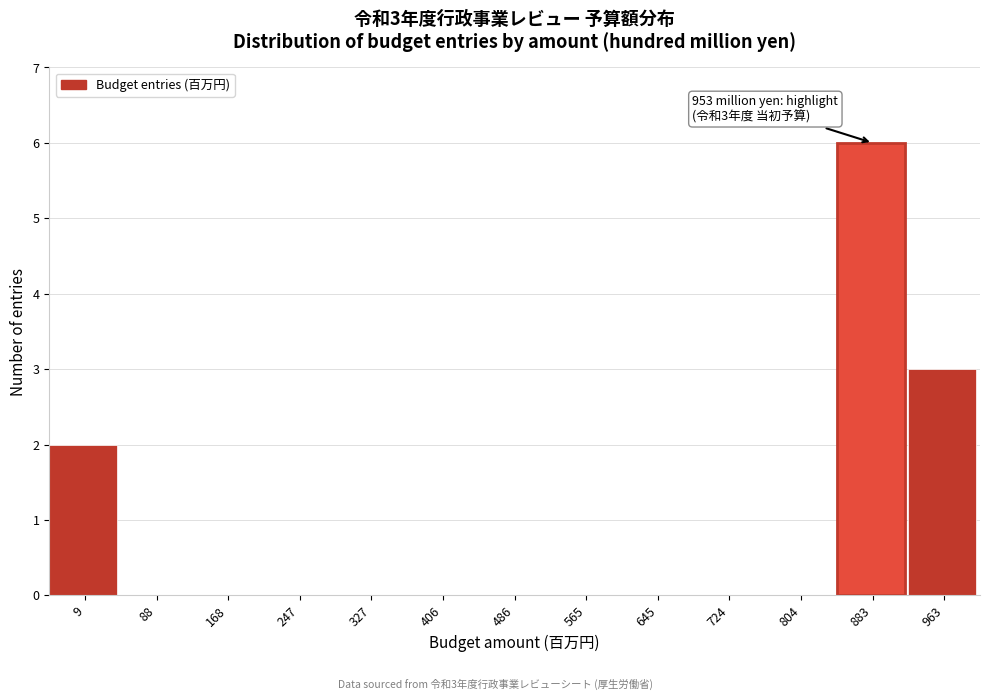

Reading right to left, what are all the values shown in this chart?

963=3	883=6	804=0	724=0	645=0	565=0	486=0	406=0	327=0	247=0	168=0	88=0	9=2